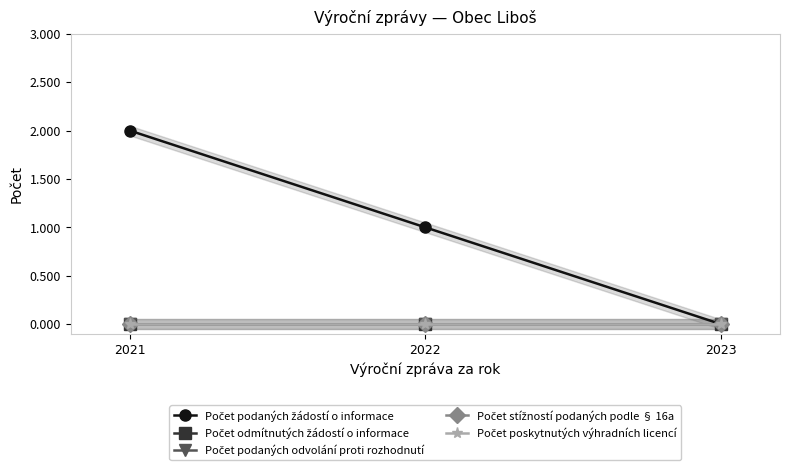

Which series changed the most between 2022 and 2023?

Počet podaných žádostí o informace